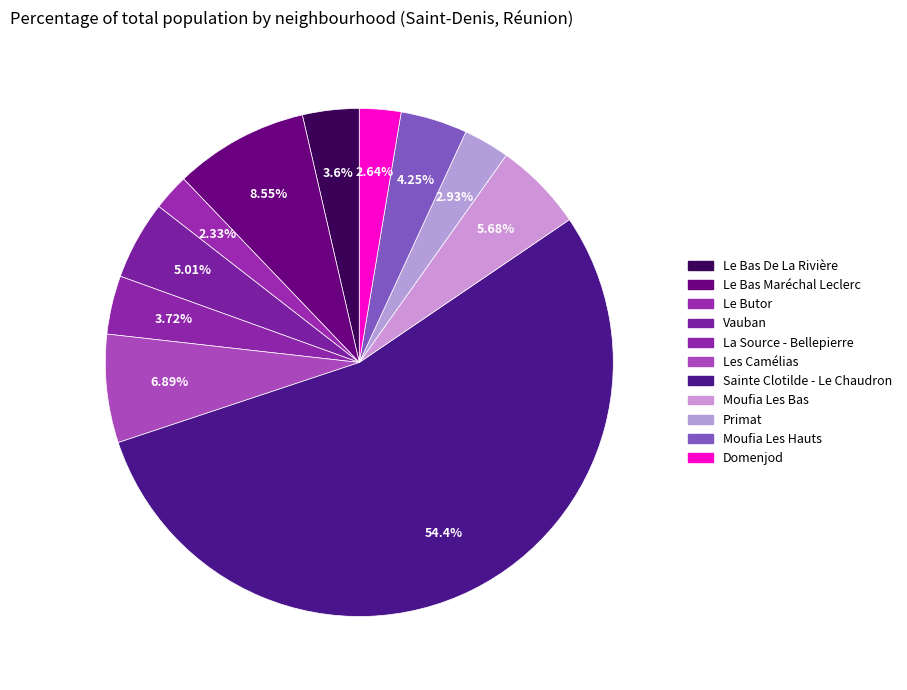

Count the number of slices in the pie.

11